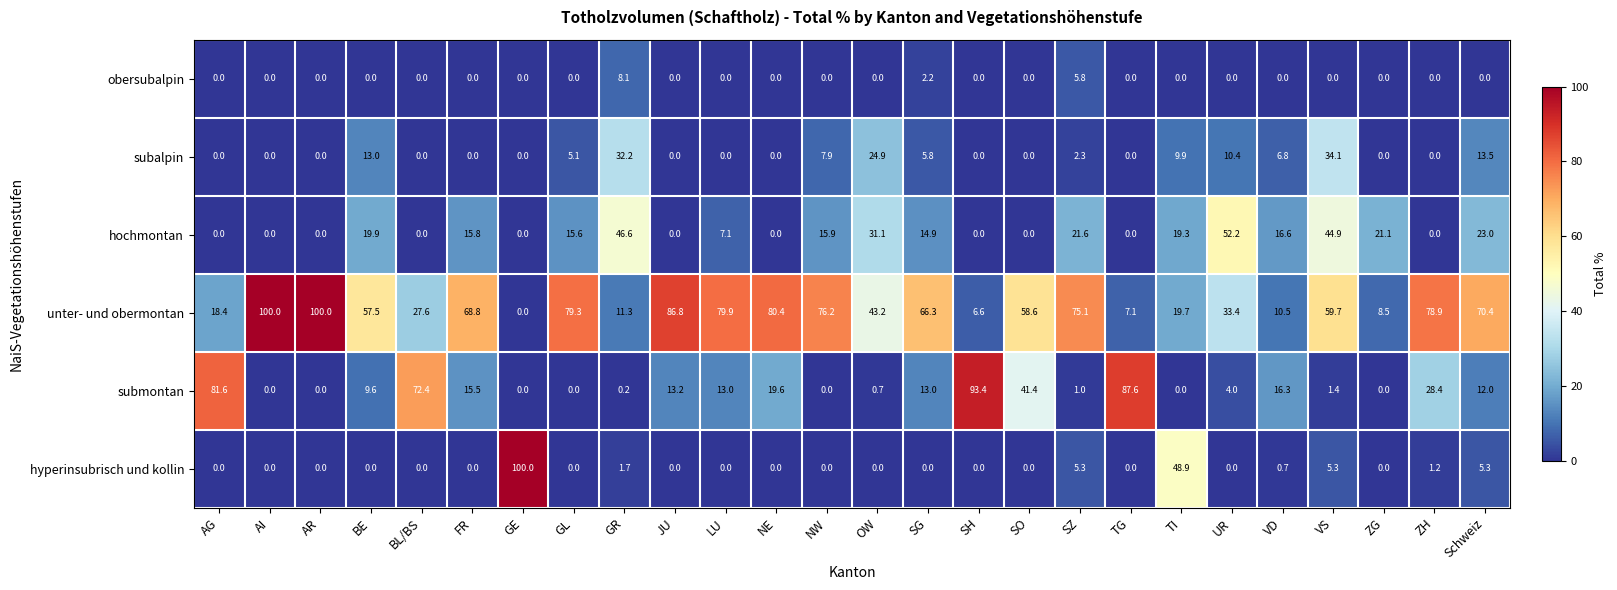

Between GL and LU, which series saw the biggest shift?

submontan